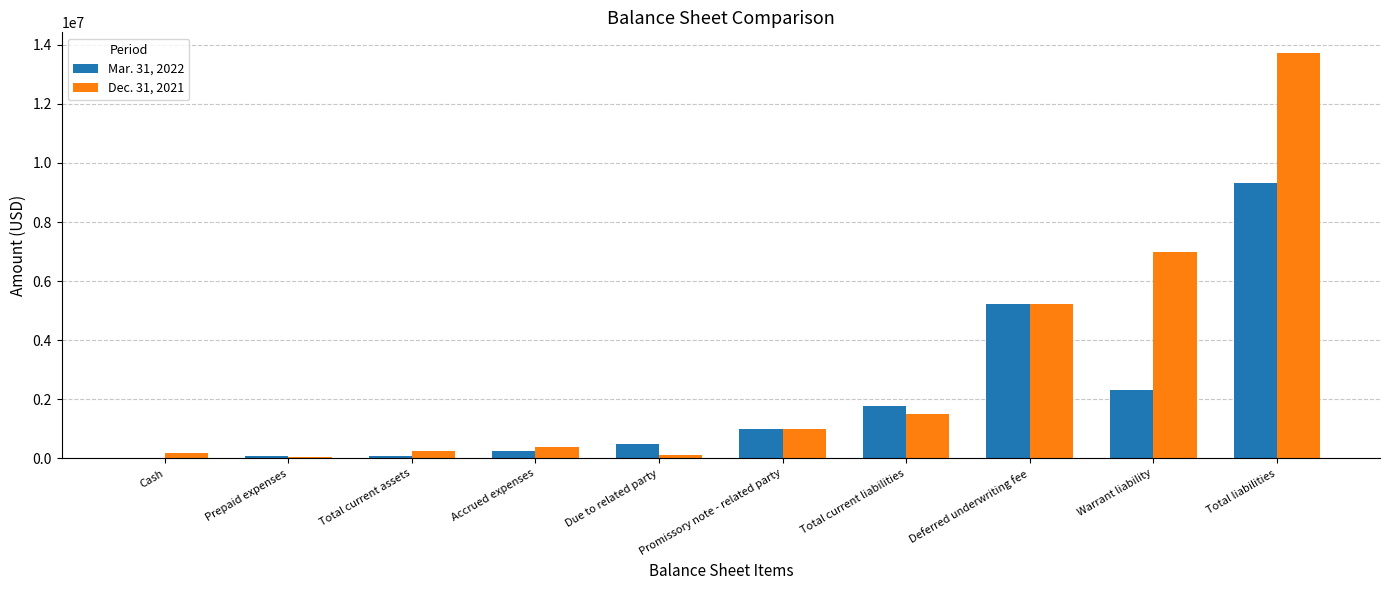

Is the value of Mar. 31, 2022 at Deferred underwriting fee greater than the value of Dec. 31, 2021 at Due to related party?

Yes